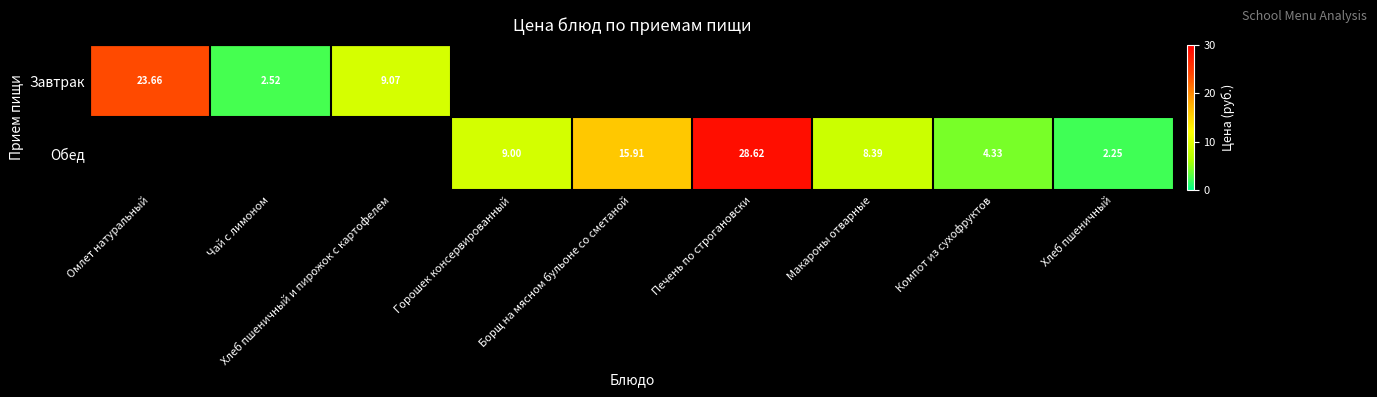

At how many categories does at least one series exceed 21?

2